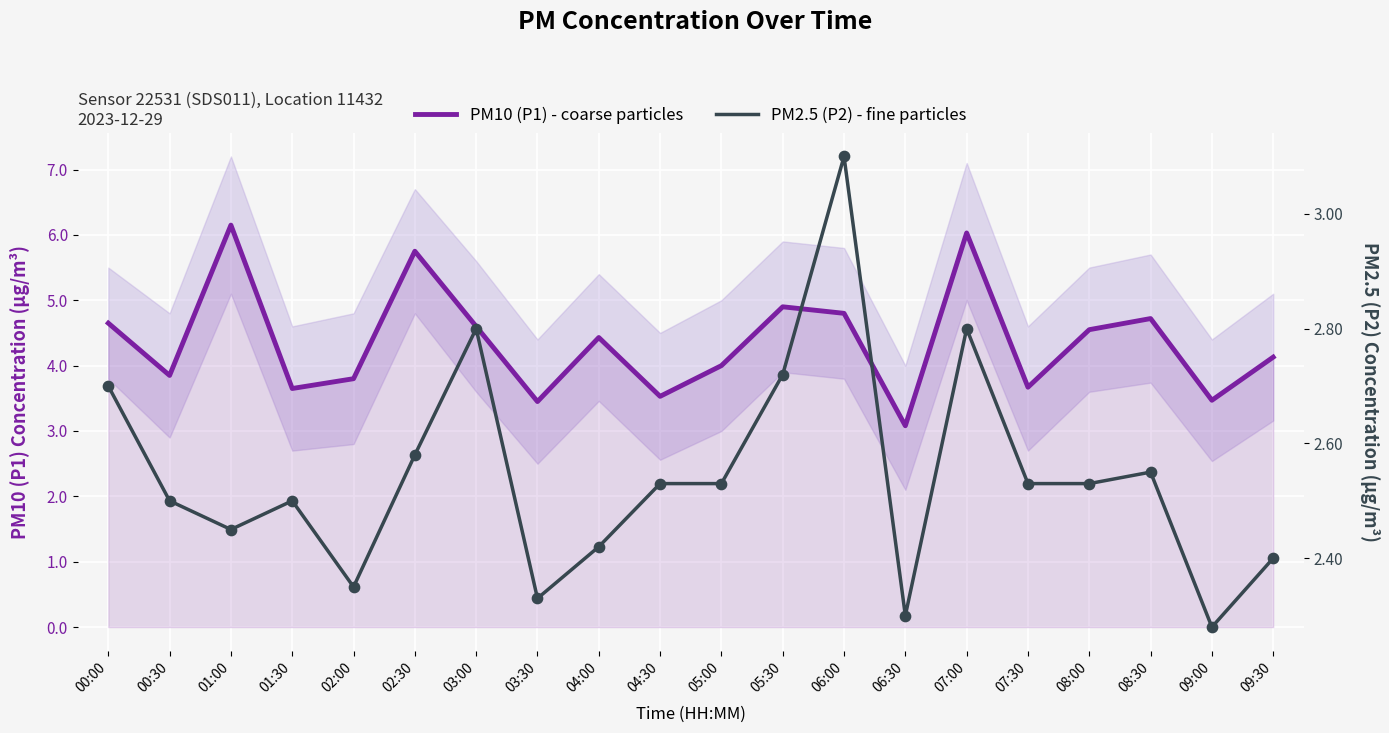

Which series reaches the maximum Y coordinate?

PM10 (P1) - coarse particles